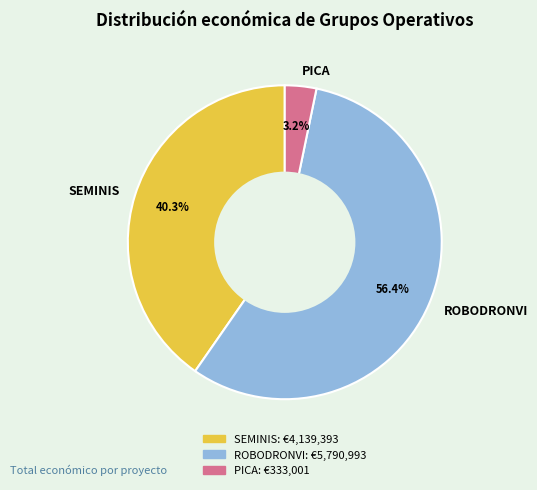

Is it true that PICA is 16% of the pie?

False